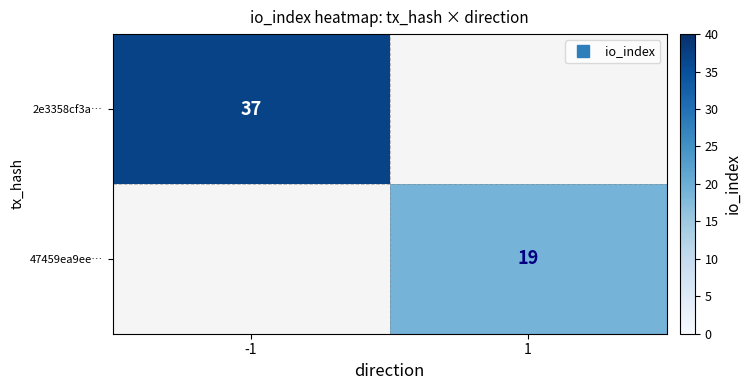

Rank the categories by 47459ea9ee… value from highest to lowest.

-1, 1